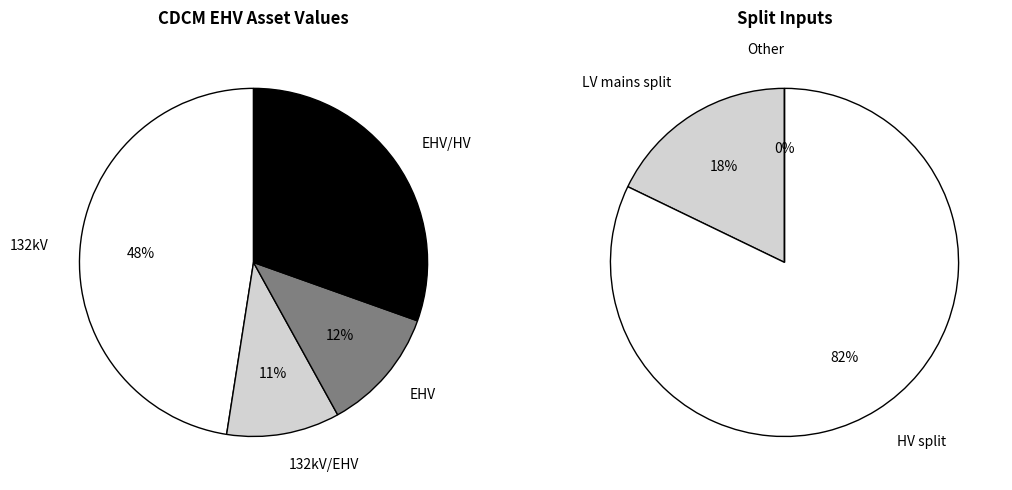

To the nearest percent, what portion does 132kV/EHV represent?

11%